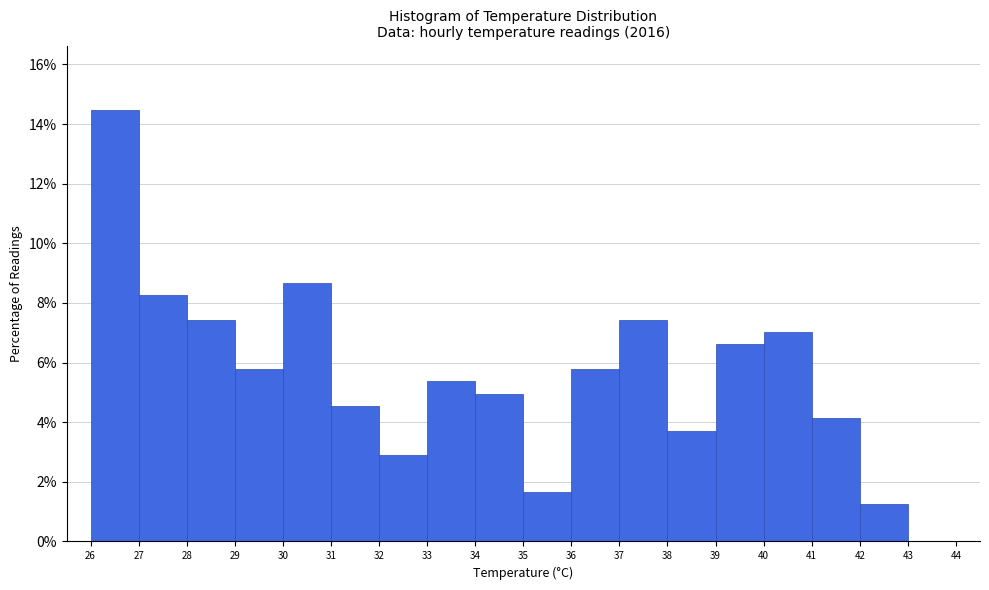

How tall is the bar that spans 27 to 28 on the x-axis? The values are not printed on the chart, so give them approximately, as read against the axis.

8.2